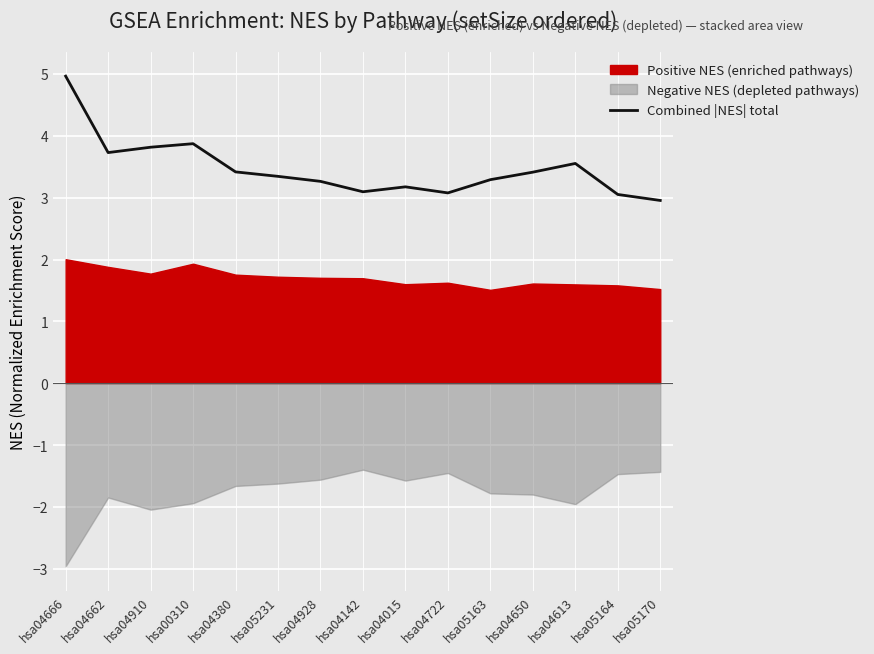

Where is the data nearest to the value 3?

hsa05170